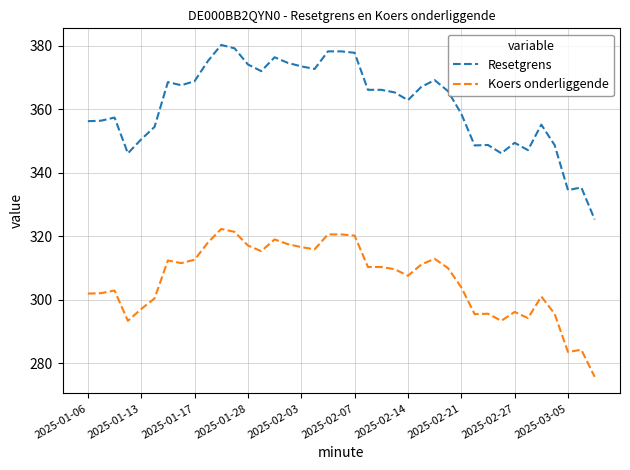

Does the chart have visible grid lines?

Yes